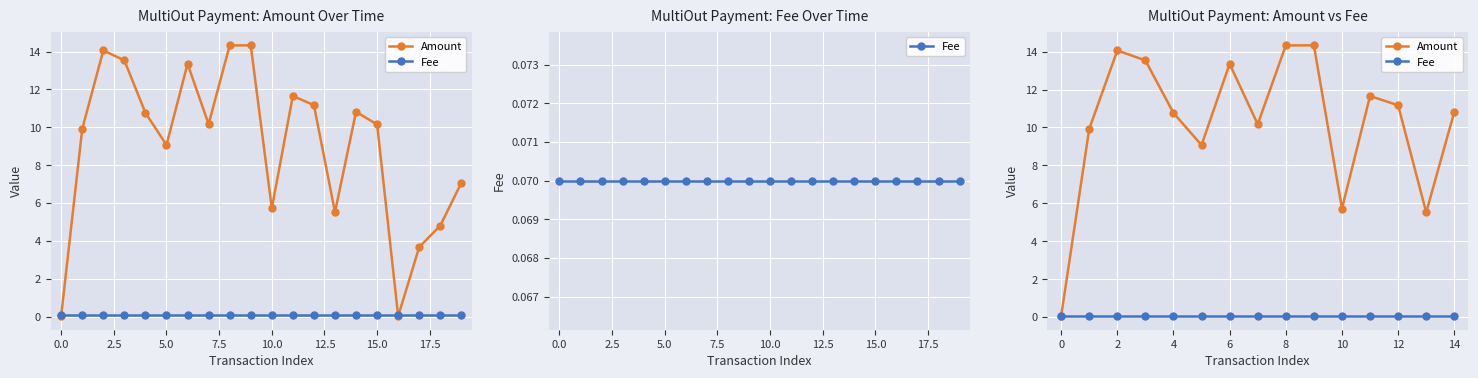

What is the value of the Amount point at the 5th from the left?

10.8